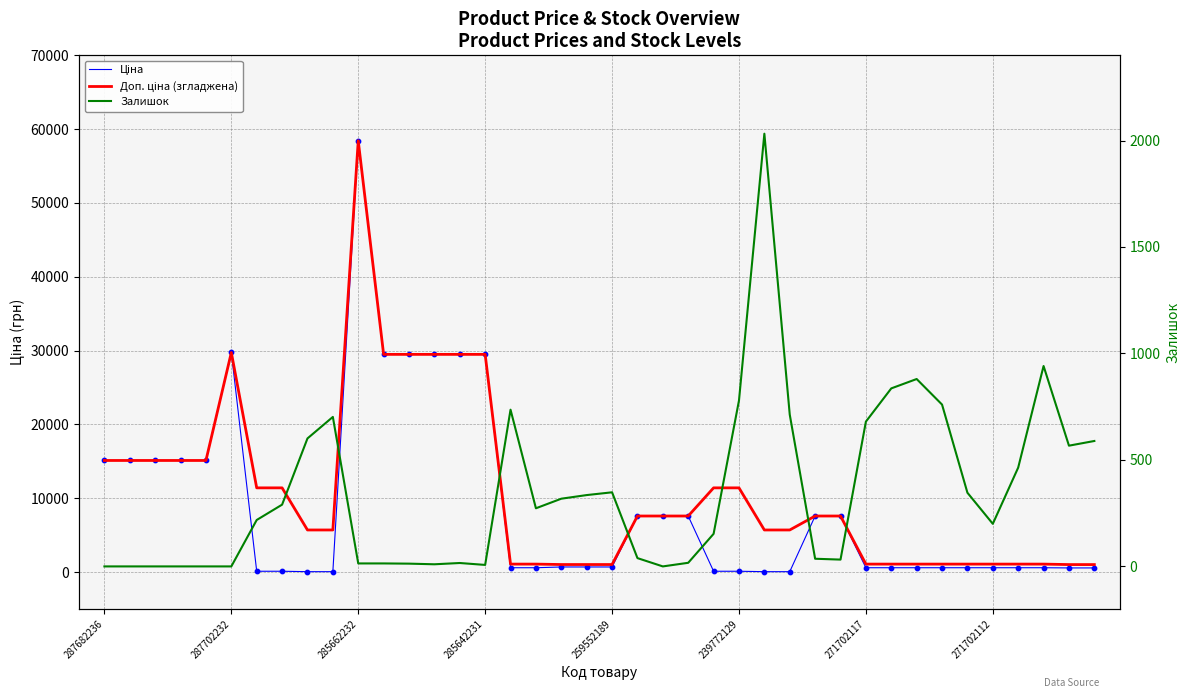

Which series has the largest total across all categories?

Доп. ціна (згладжена)